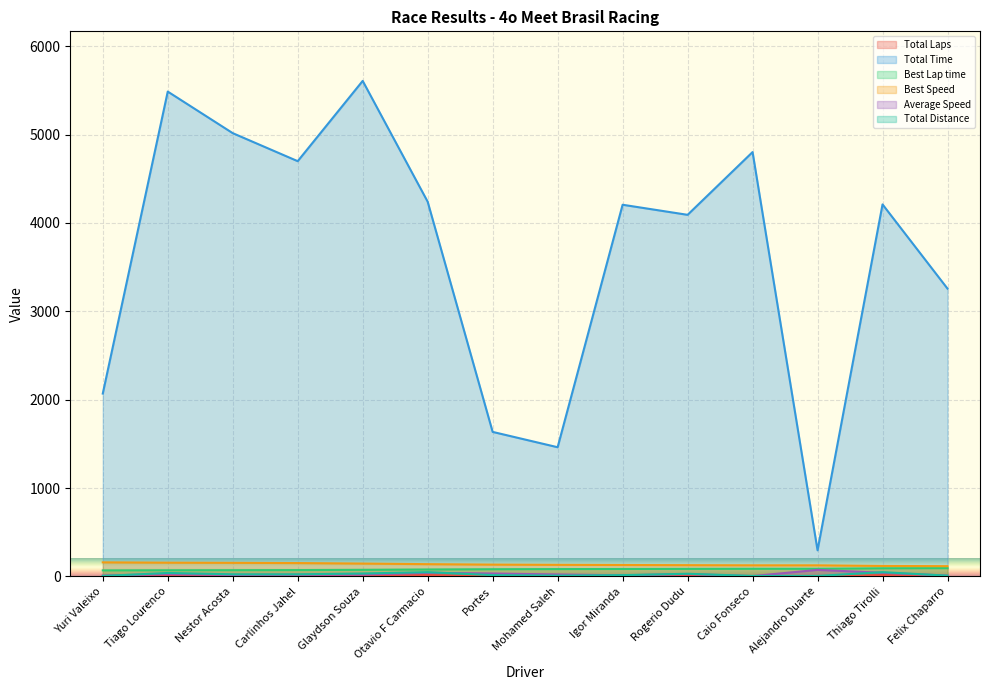

True or false: Total Time and Total Distance cross at least once.

False